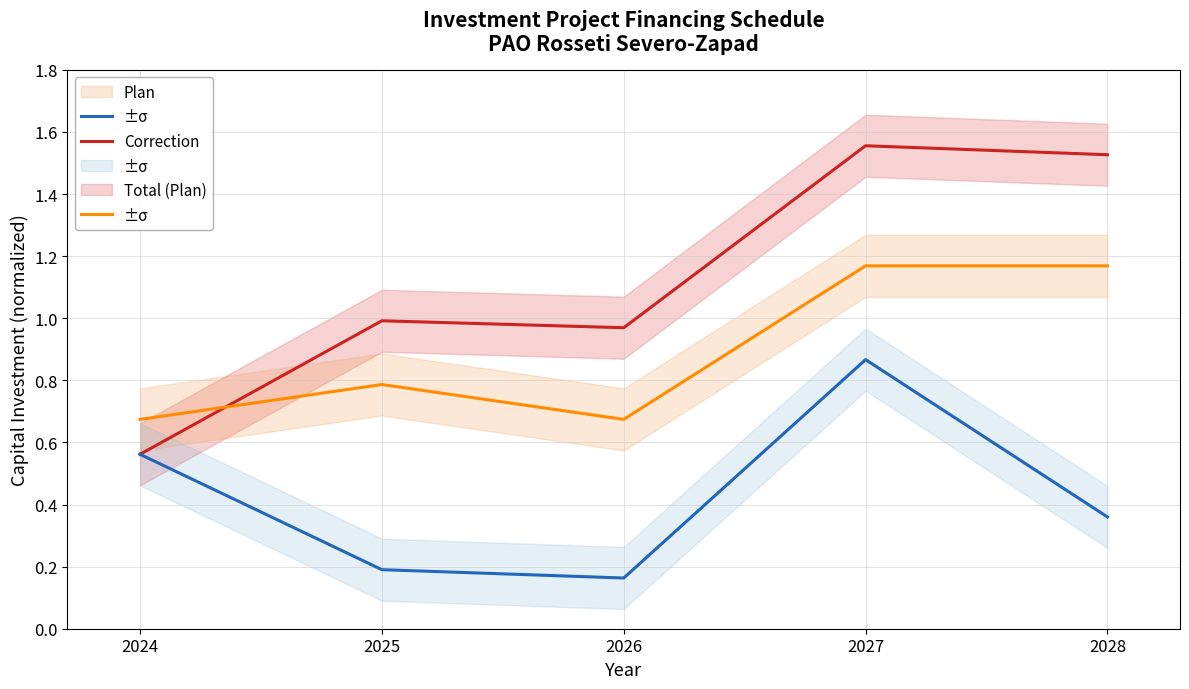

Which has a higher value, 2028 or 2027?

2027